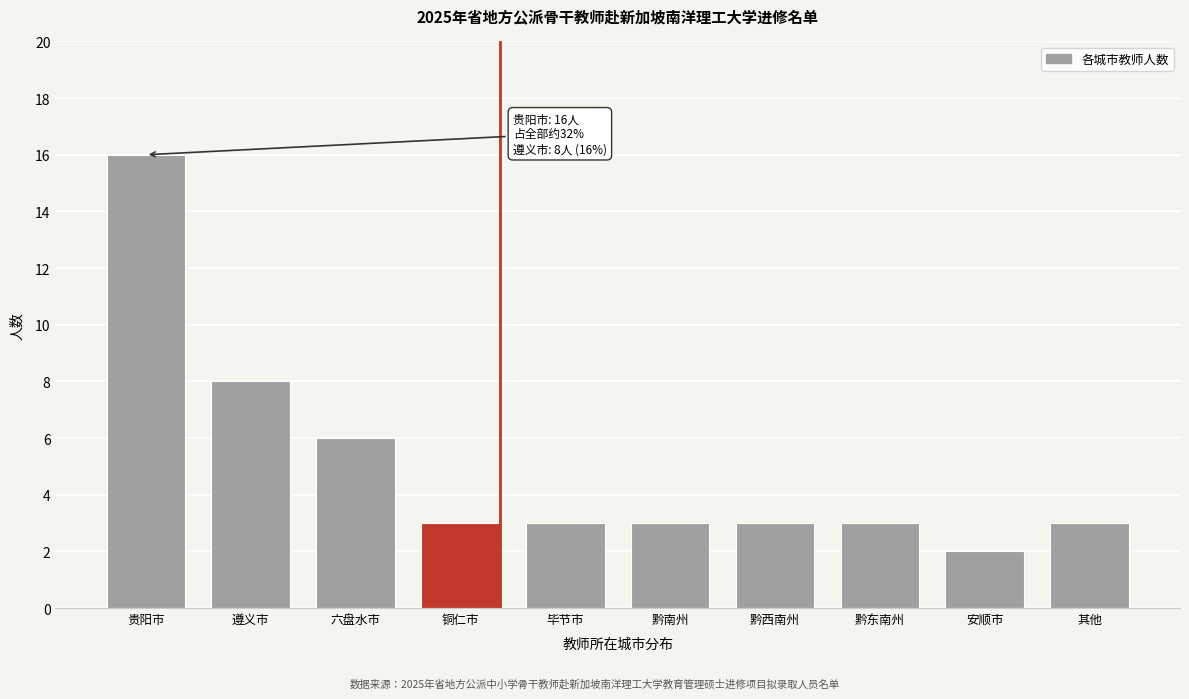

Reading left to right, list all the values displayed in this chart.

贵阳市=16	遵义市=8	六盘水市=6	铜仁市=3	毕节市=3	黔南州=3	黔西南州=3	黔东南州=3	安顺市=2	其他=3